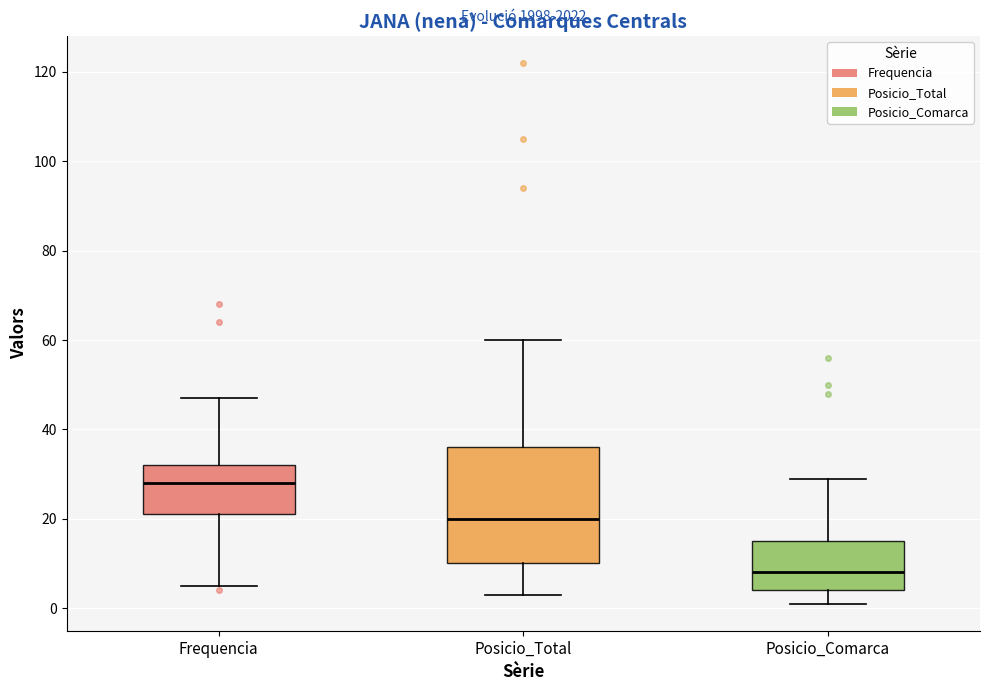

Where does the lower whisker of the box for Frequencia end on the y-axis? The values are not printed on the chart, so give them approximately, as read against the axis.

6